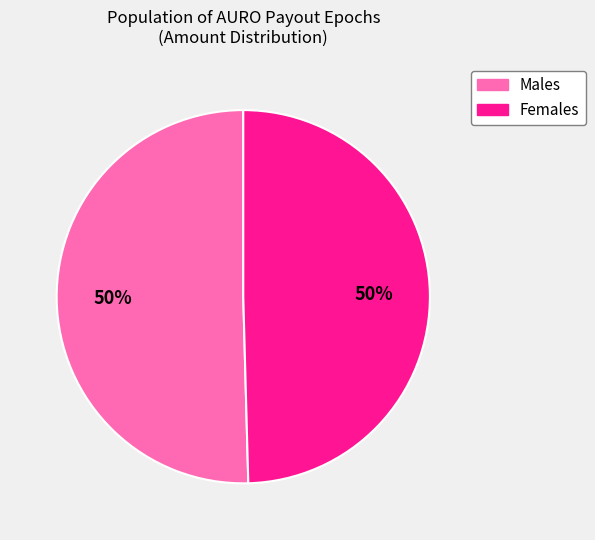

To the nearest percent, what is the average slice percentage?

50%